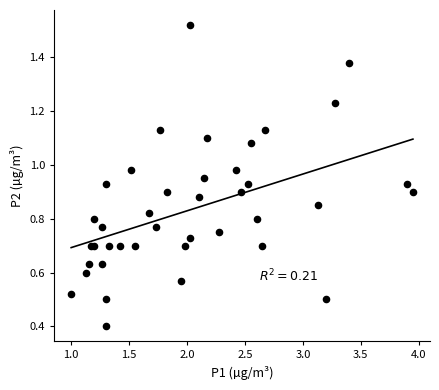

What Y value in the scatter plot is closest to 0?

0.4